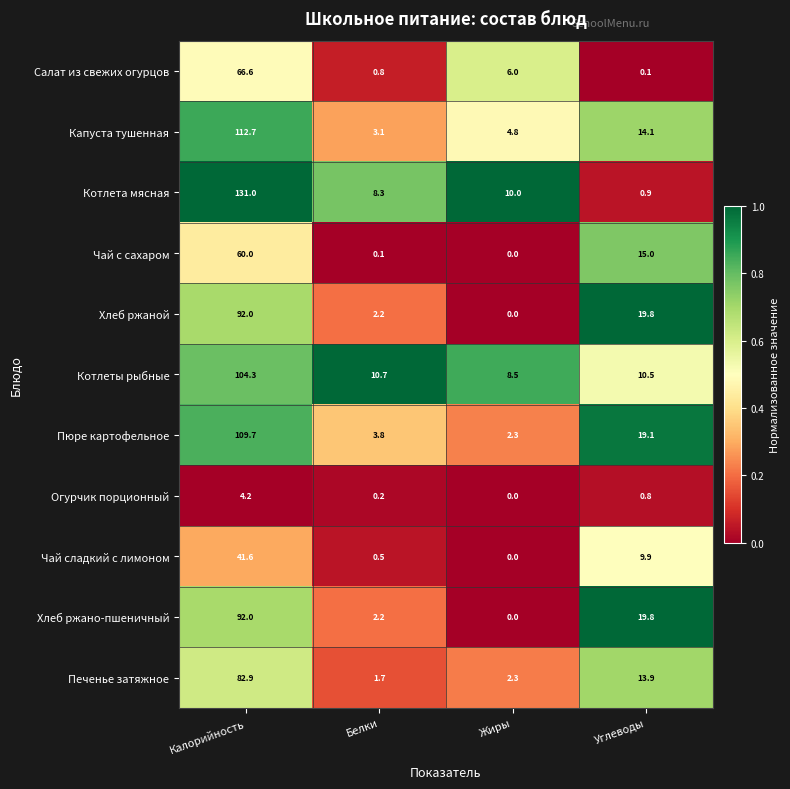

True or false: Огурчик порционный has a value of 4.2 at Калорийность.

True